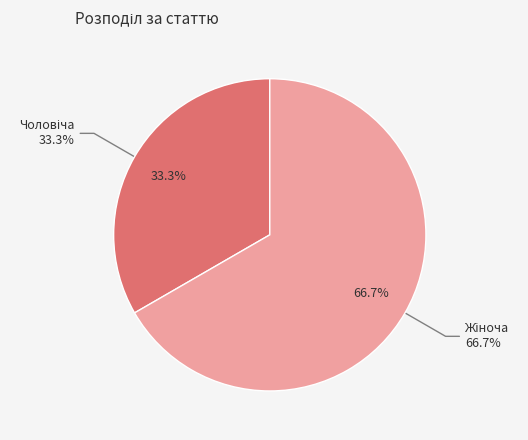

Does Чоловіча account for over 50% of the chart?

No